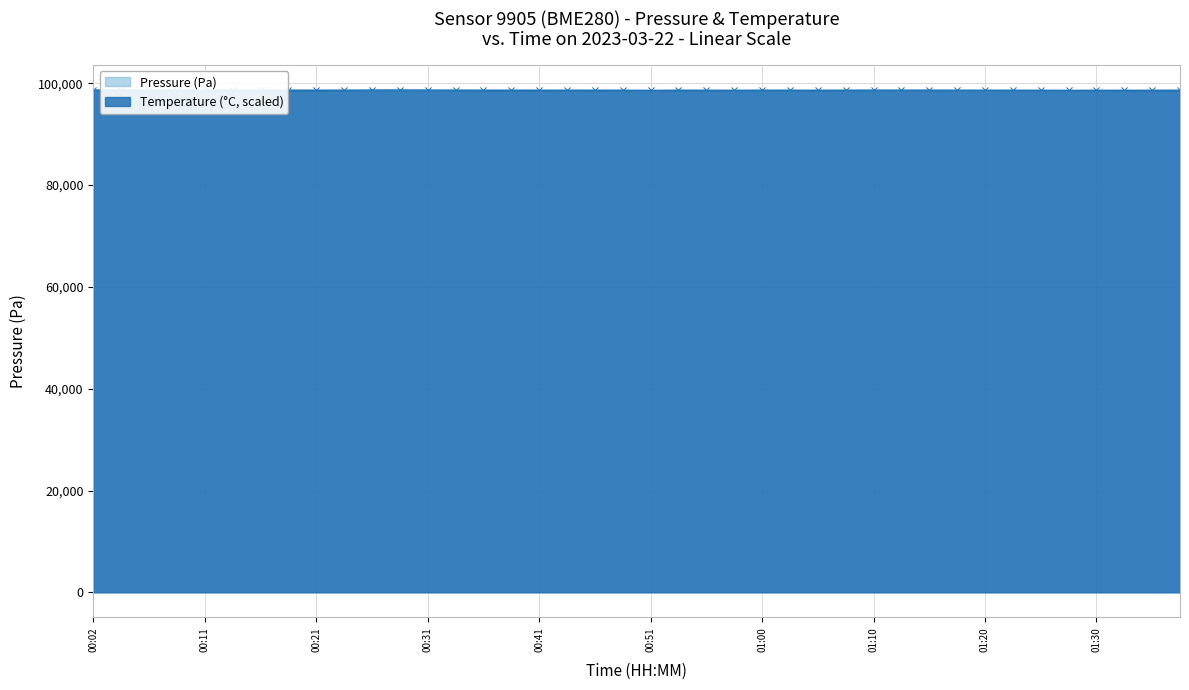

What is the difference between the second highest and second lowest values in the Pressure (Pa) series?

66.9